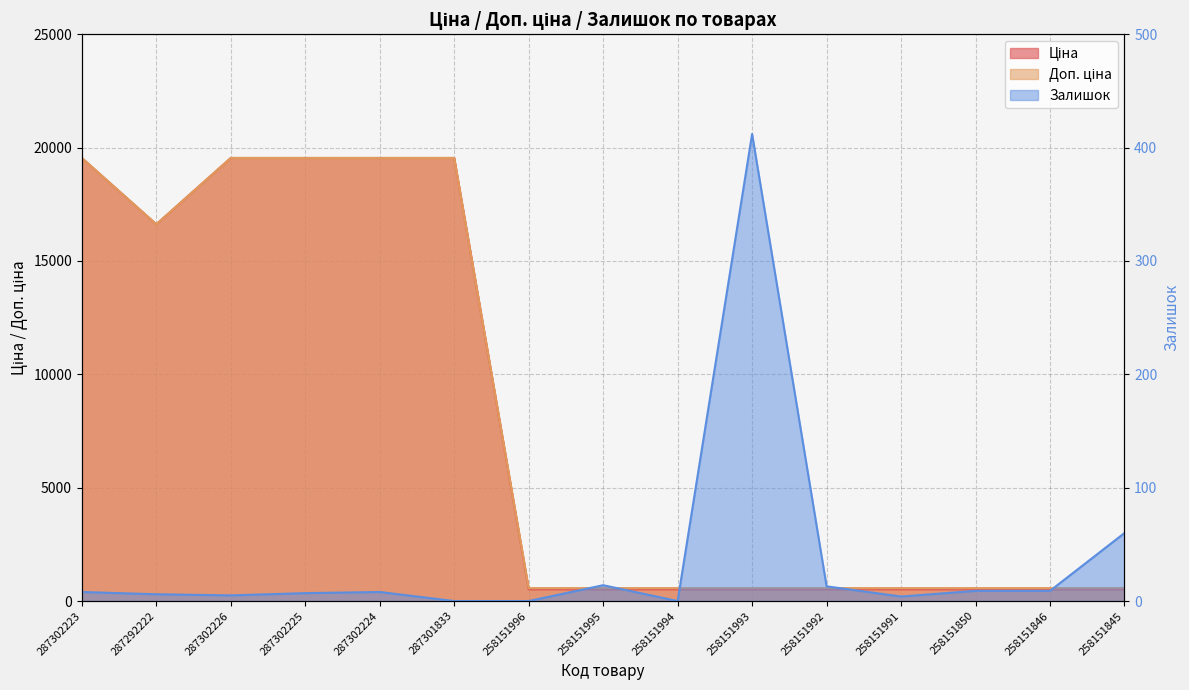

True or false: Доп. ціна and Ціна cross at least once.

False